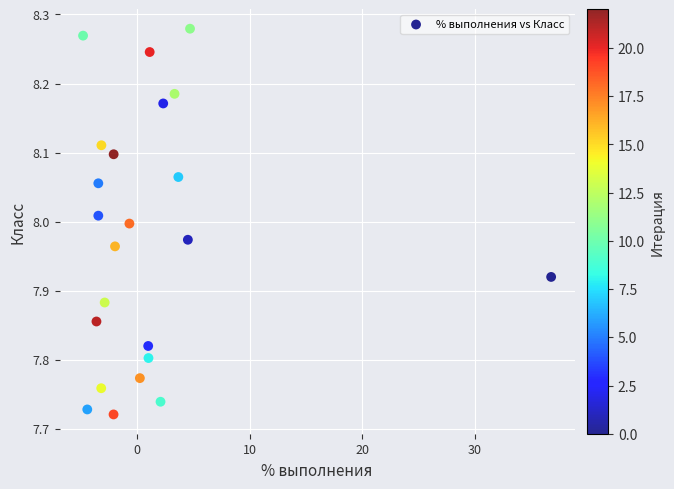

What is the range of X values (max minus min)?

41.5